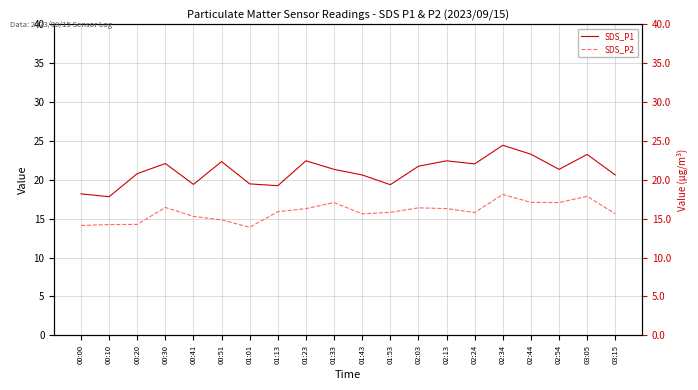

Rank the categories by SDS_P2 value from lowest to highest.

01:01, 00:00, 00:10, 00:20, 00:51, 00:41, 01:43, 03:15, 02:24, 01:53, 01:13, 01:23, 02:13, 02:03, 00:30, 01:33, 02:54, 02:44, 03:05, 02:34